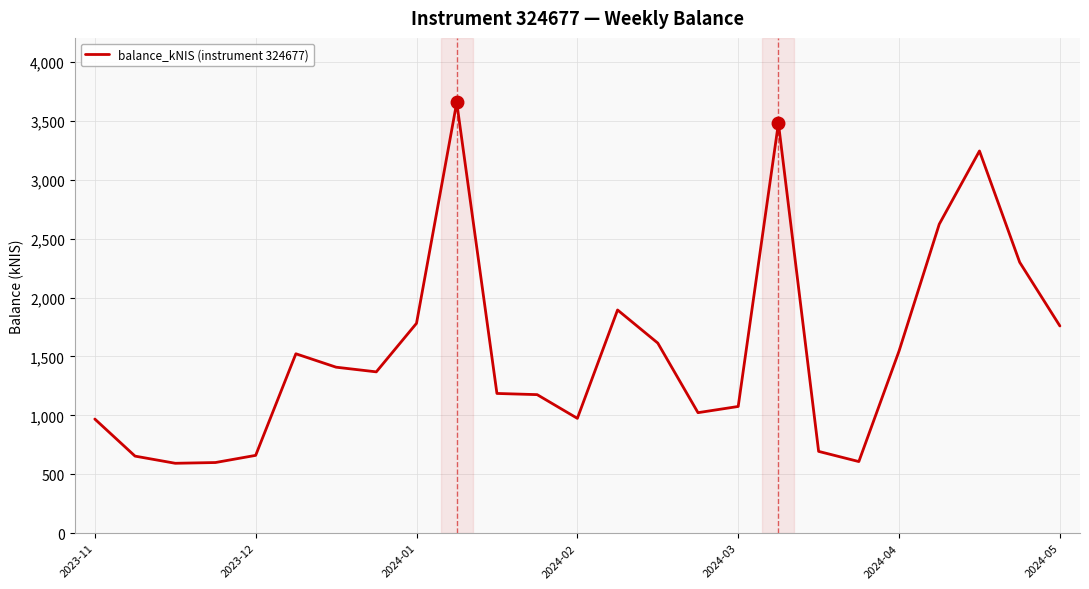

What is the greatest value displayed?

3655.5